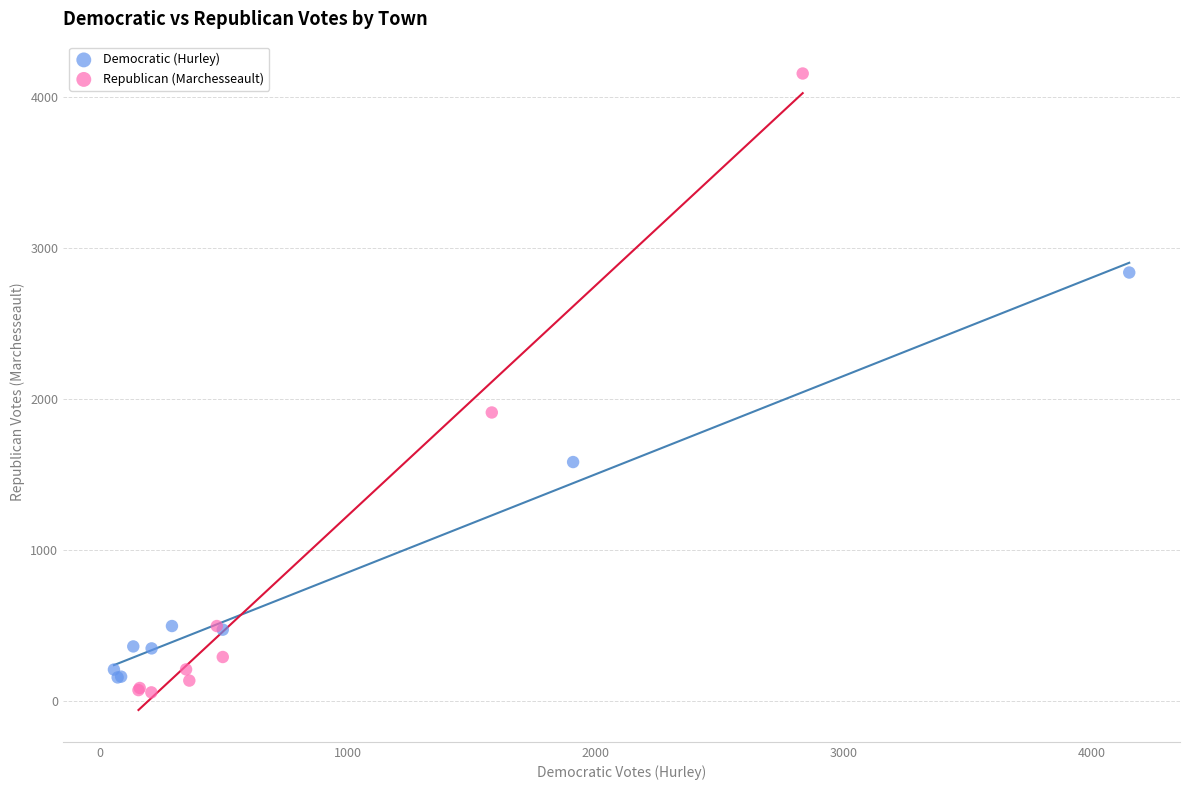

Which series has the widest spread of Y values?

Republican (Marchesseault)